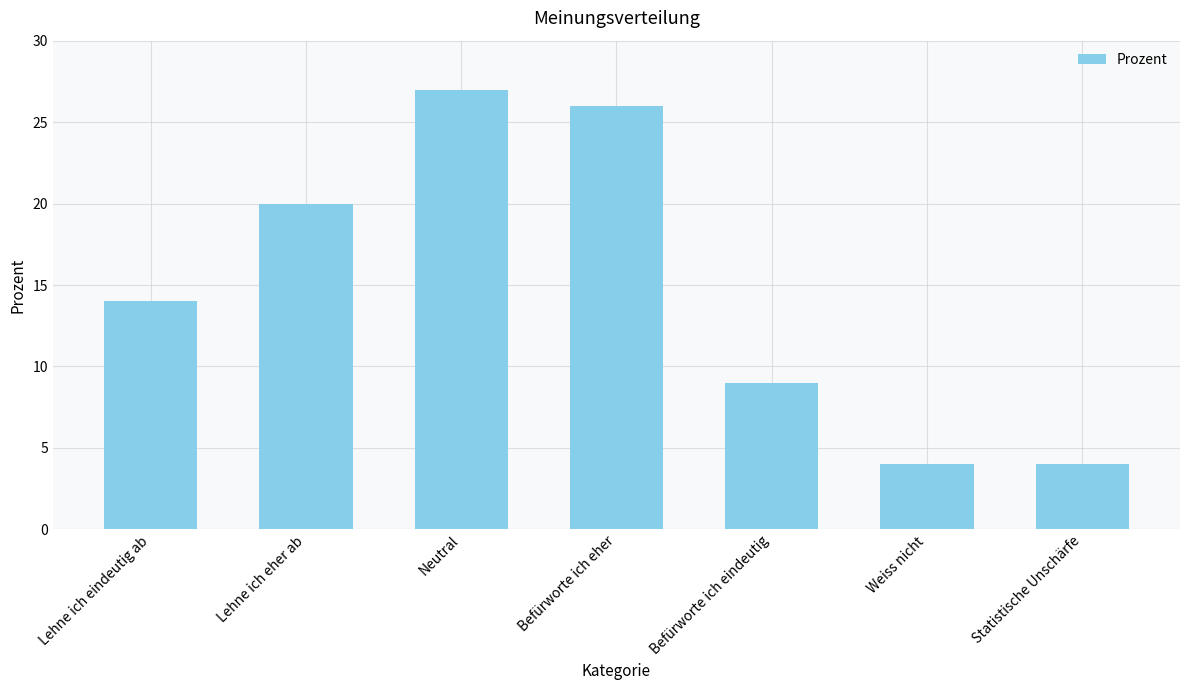

At which label is the value closest to 15?

Lehne ich eindeutig ab